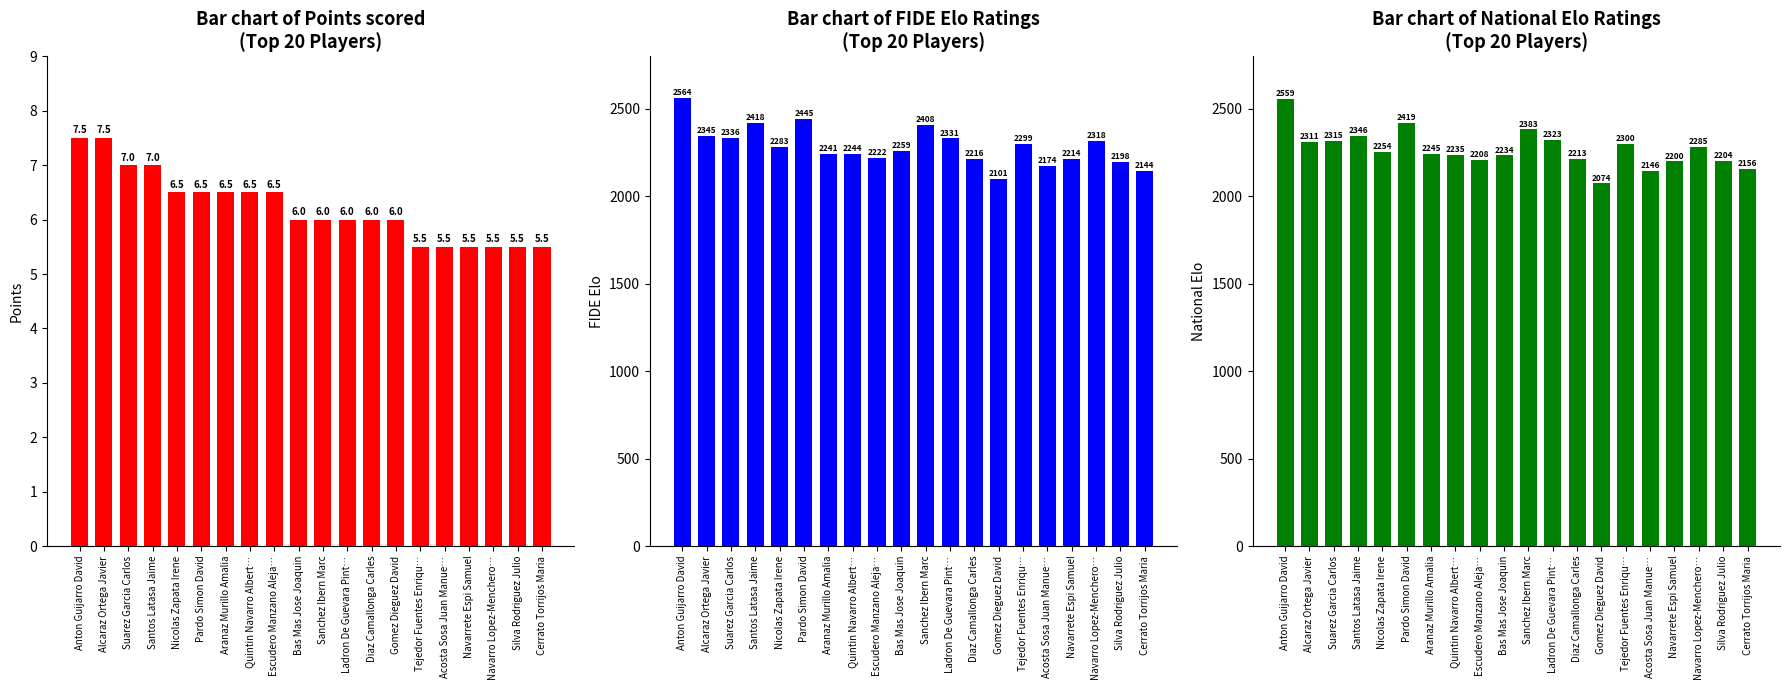

At which category does the chart reach its peak across all series?

Anton Guijarro David